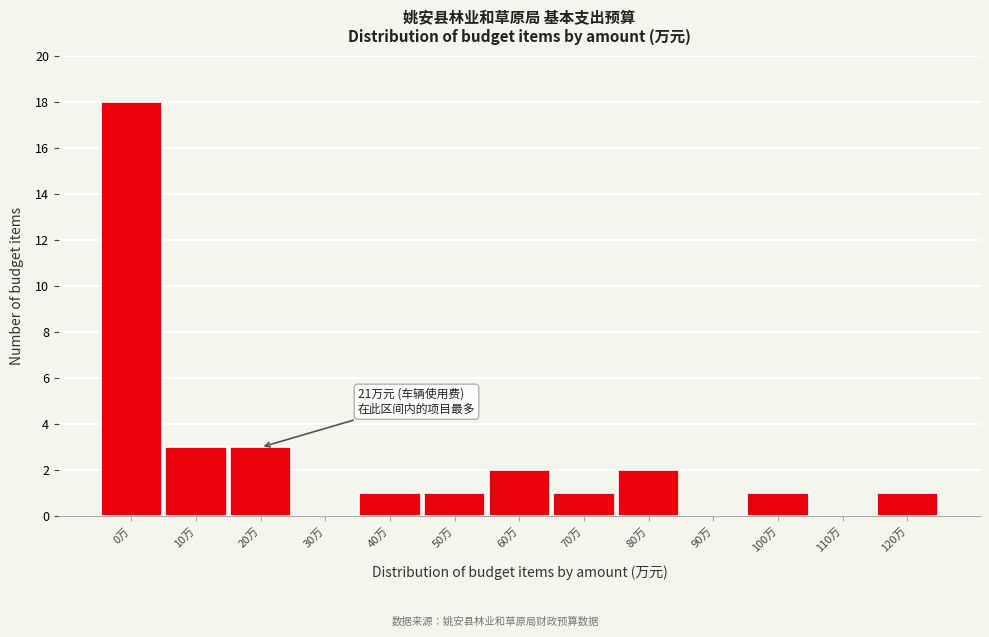

Reading left to right, what are all the values shown in this chart?

0万=18	10万=3	20万=3	30万=0	40万=1	50万=1	60万=2	70万=1	80万=2	90万=0	100万=1	110万=0	120万=1